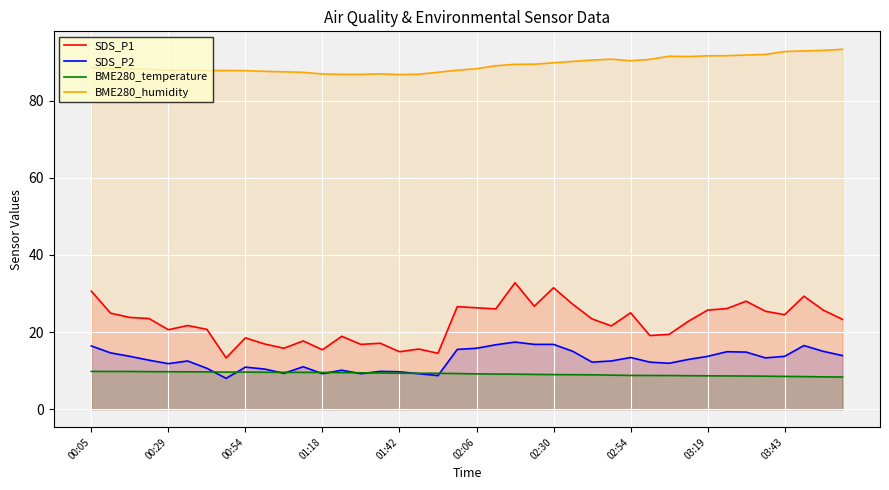

The SDS_P1 series shows 10.3 at 03:43. True or false?

False